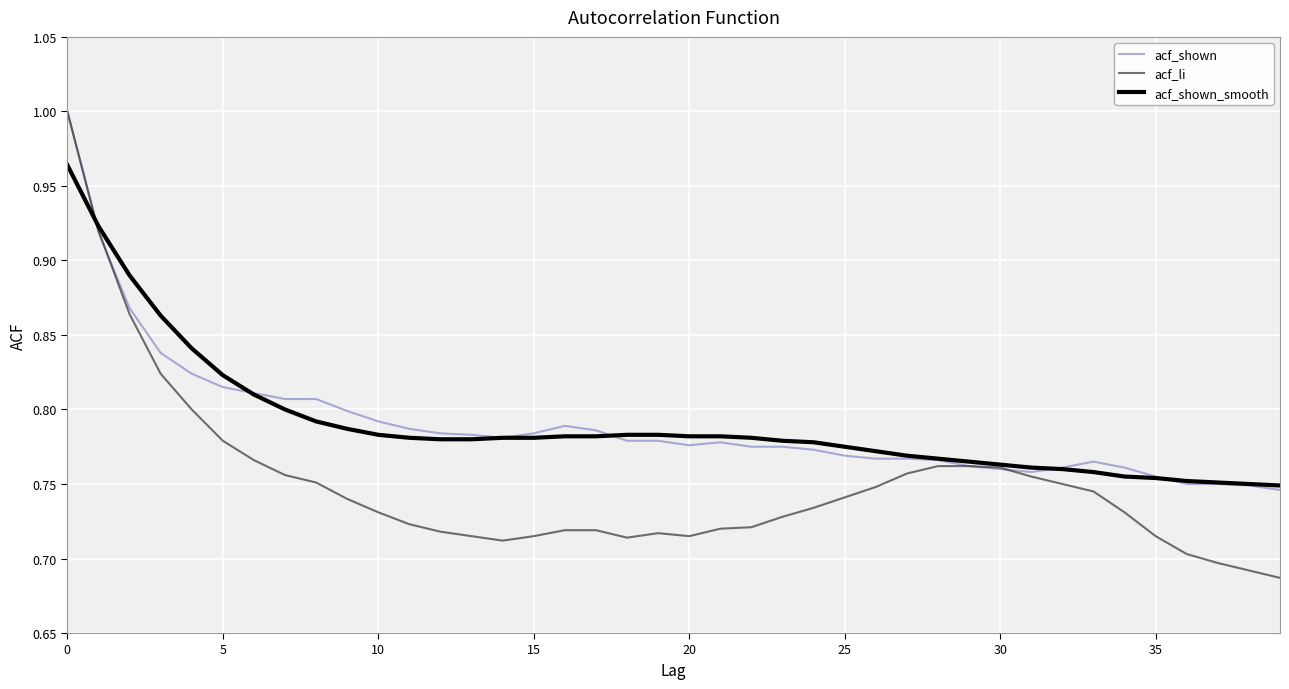

Which series has the widest spread of values?

acf_li